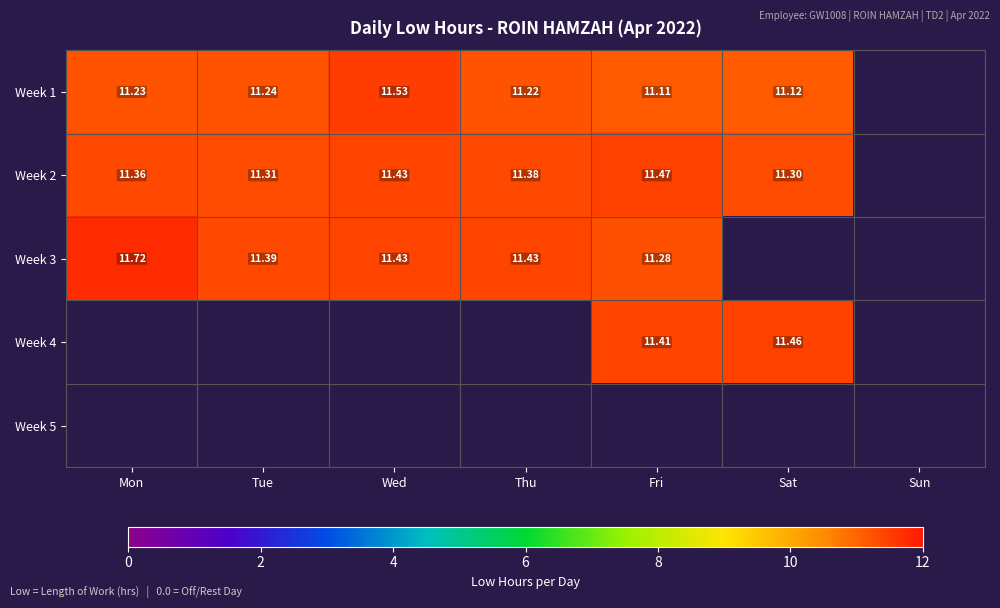

Is the value of Week 1 at Thu greater than the value of Week 2 at Thu?

No